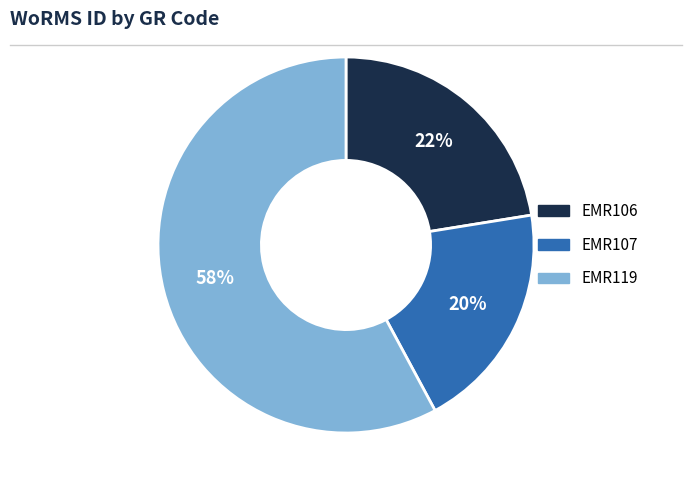

Which category has the smallest portion of the pie?

EMR107